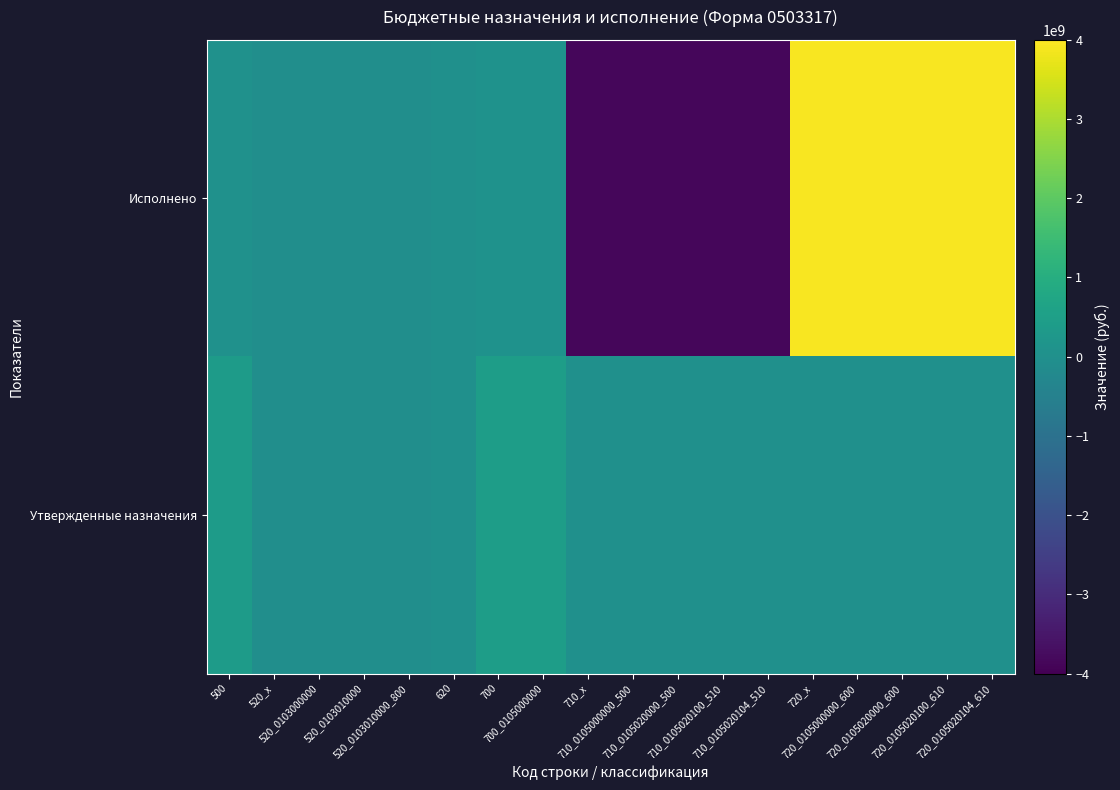

Reading left to right, extract all data points from this chart.

Исполнено: 500=34025009.5	520_x=-46302339.6	520_0103000000=-46302339.6	520_0103010000=-46302339.6	520_0103010000_800=-46302339.6	620=0.0	700=80327349.1	700_0105000000=80327349.1	710_x=-3856731989.7	710_0105000000_500=-3856731989.7	710_0105020000_500=-3856731989.7	710_0105020100_510=-3856731989.7	710_0105020104_510=-3856731989.7	720_x=3937059338.8	720_0105000000_600=3937059338.8	720_0105020000_600=3937059338.8	720_0105020100_610=3937059338.8	720_0105020104_610=3937059338.8
Утвержденные назначения: 500=391549430.1	520_x=-46302339.6	520_0103000000=-46302339.6	520_0103010000=-46302339.6	520_0103010000_800=-46302339.6	620=0.0	700=437851769.7	700_0105000000=437851769.7	710_x=0.0	710_0105000000_500=0.0	710_0105020000_500=0.0	710_0105020100_510=0.0	710_0105020104_510=0.0	720_x=0.0	720_0105000000_600=0.0	720_0105020000_600=0.0	720_0105020100_610=0.0	720_0105020104_610=0.0